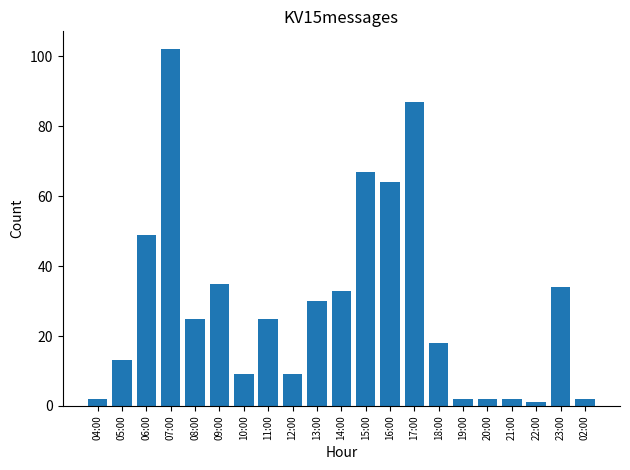

Which label corresponds to the smallest value in the chart?

22:00